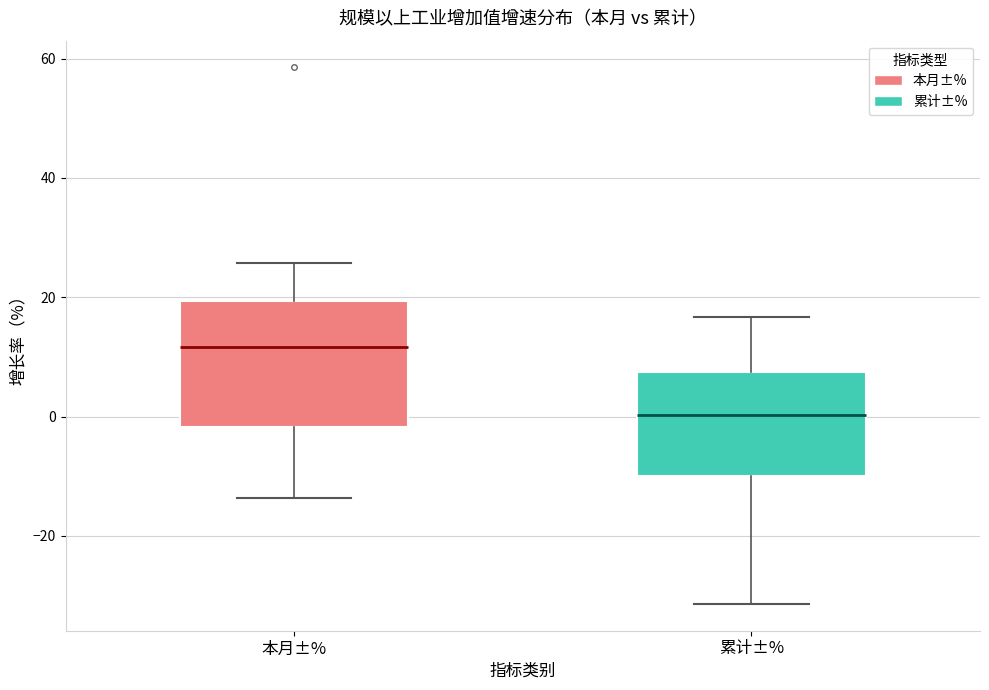

Comparing the boxes themselves (not the whiskers), which one is the tallest?

本月±%